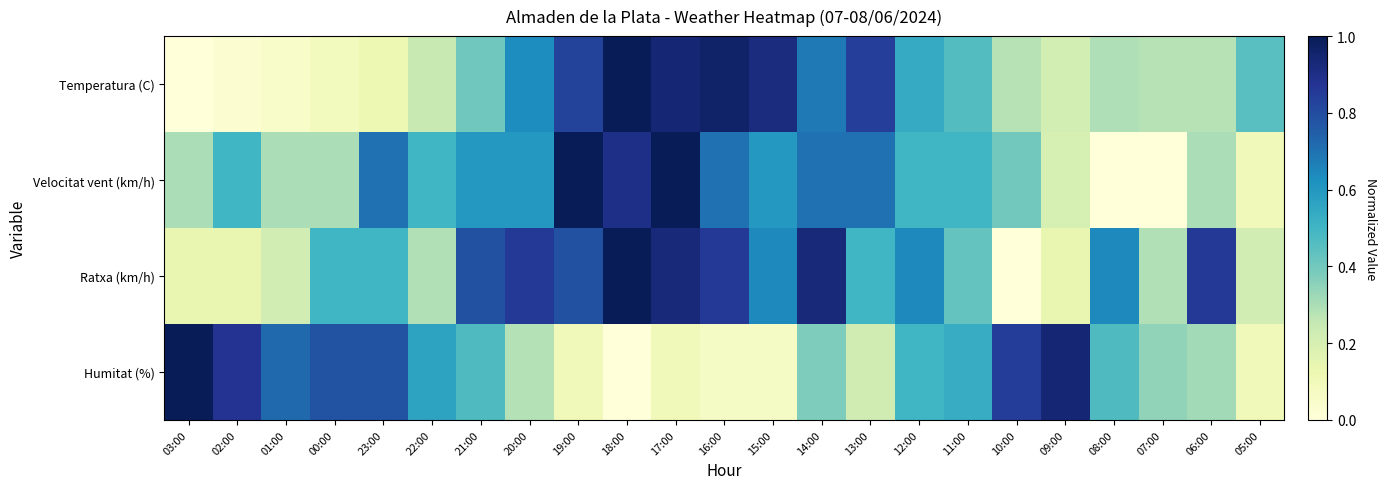

List the series in order of their peak value, highest first.

Temperatura (C), Velocitat vent (km/h), Ratxa (km/h), Humitat (%)